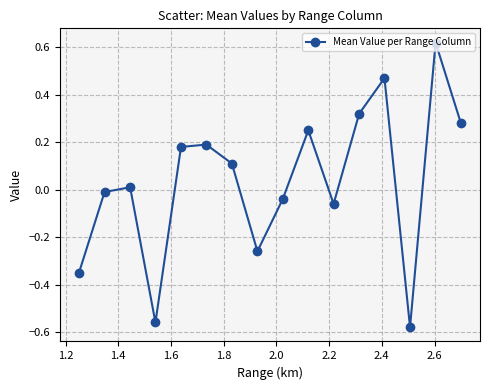

What is the value of the 7th point from the left?

0.1